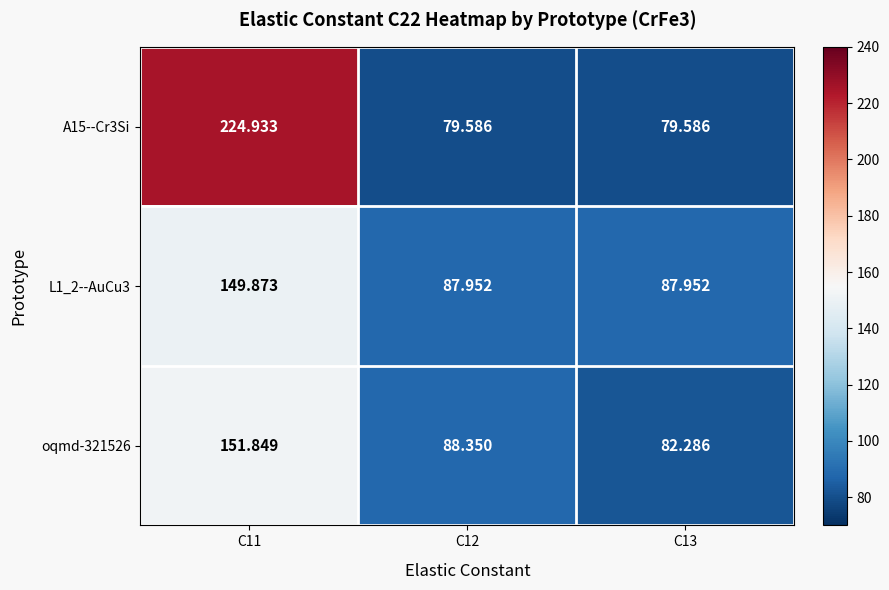

List the series in order of their peak value, lowest first.

L1_2--AuCu3, oqmd-321526, A15--Cr3Si